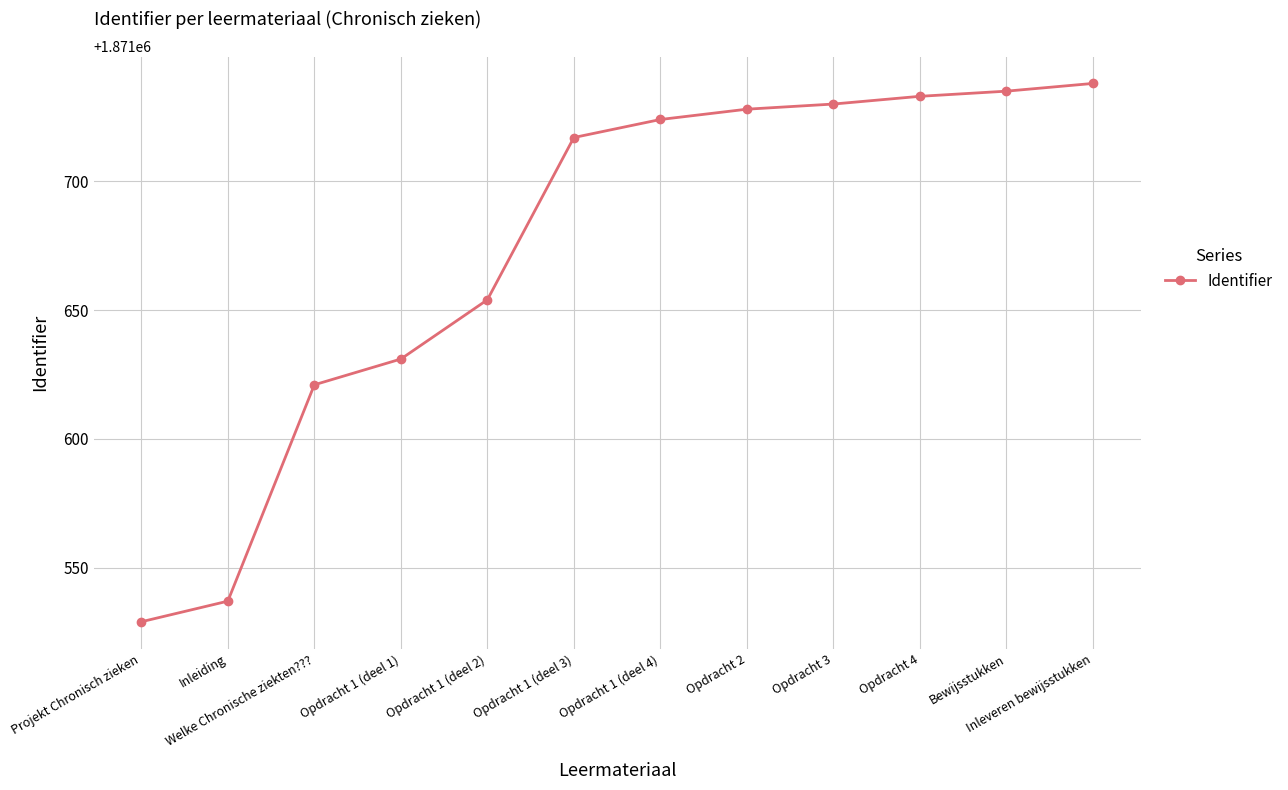

Does the chart display data point markers on the line(s)?

Yes